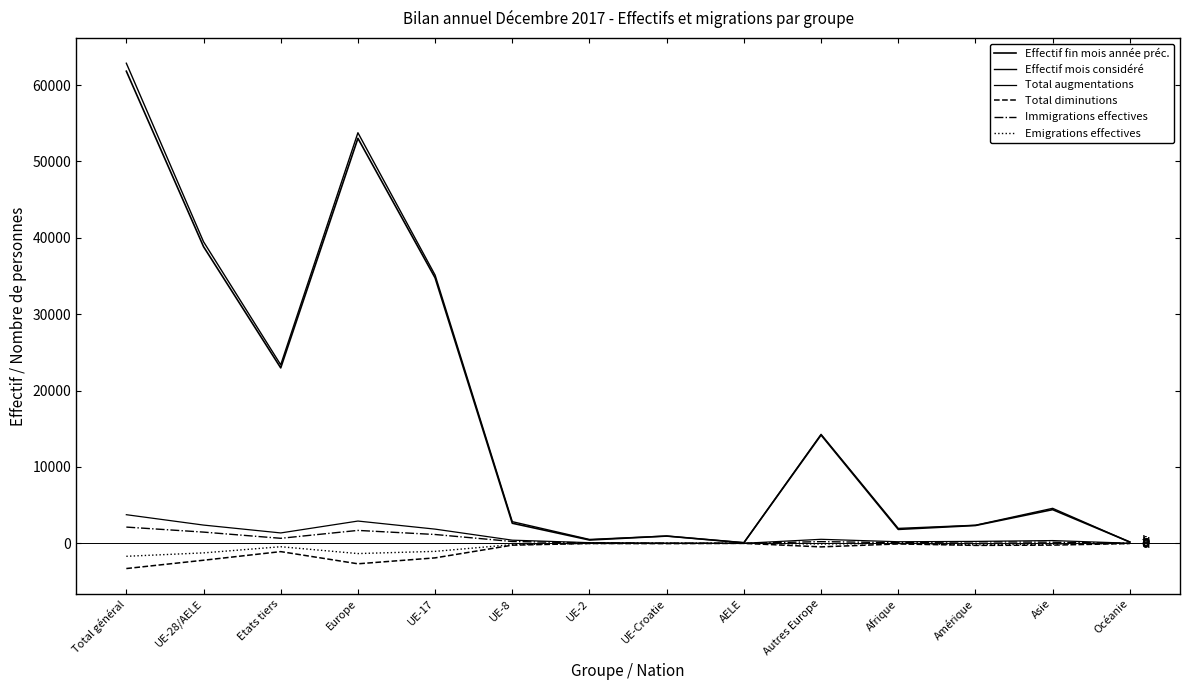

True or false: Total diminutions has more than 2 points higher than both neighbors.

True